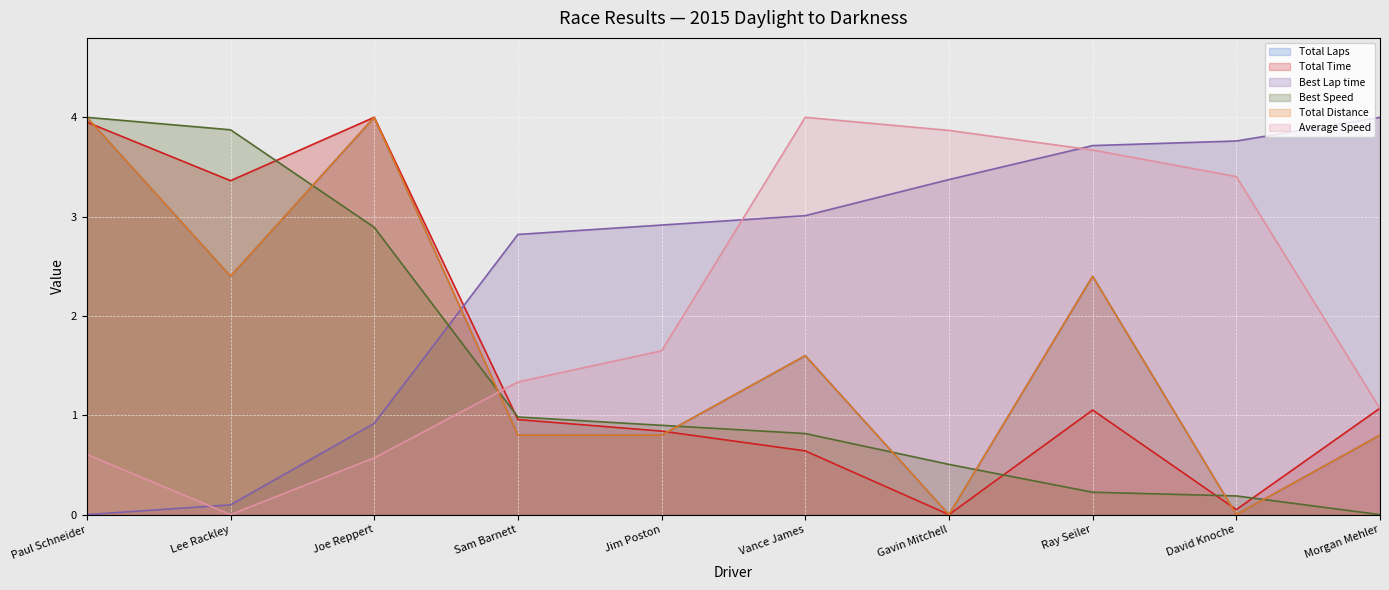

True or false: Average Speed has a value of 2.2 at Vance James.

False